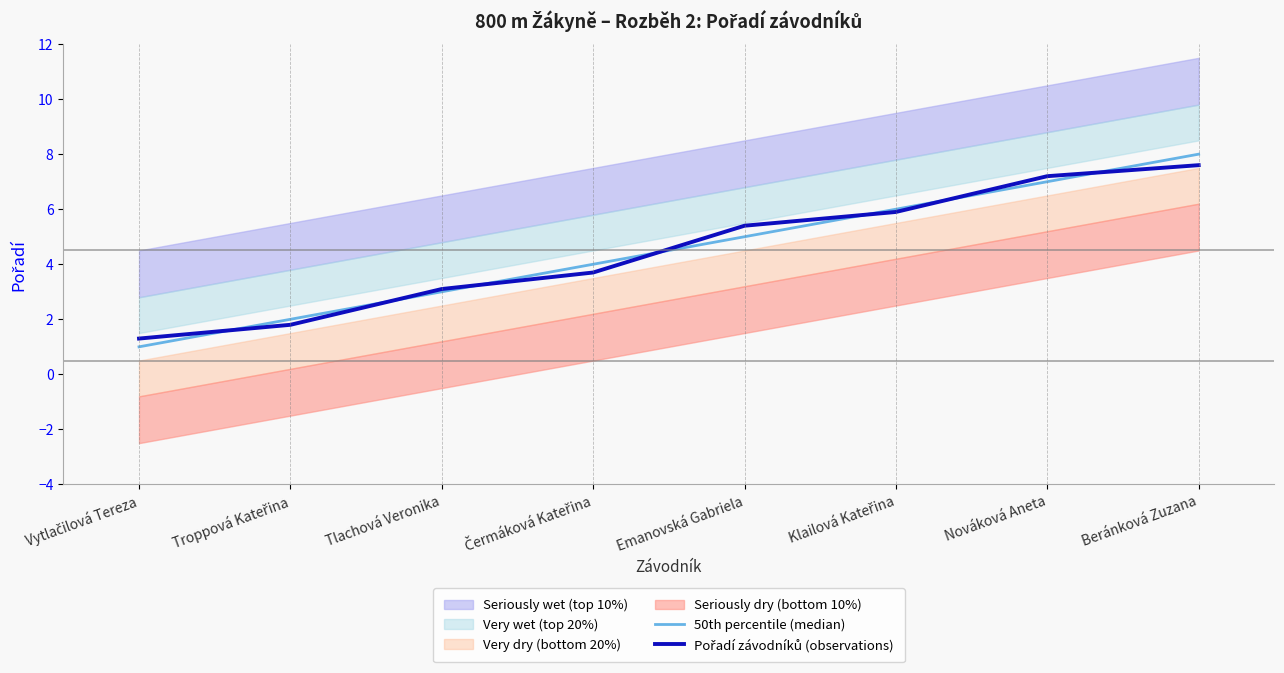

What is the average value of the Pořadí závodníků (observations) series?

4.5